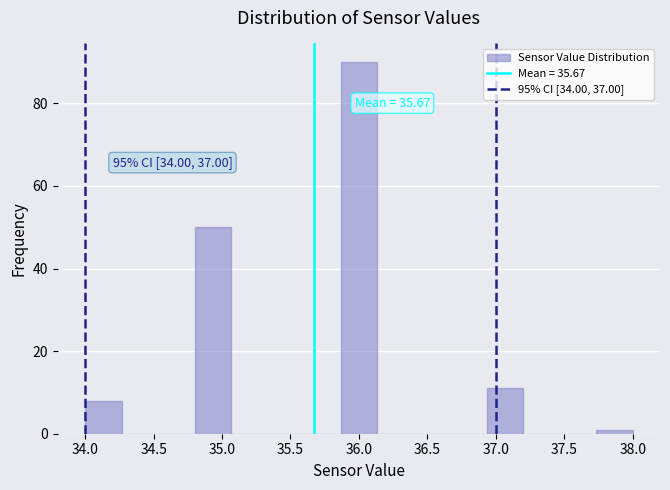

Over which range of the x-axis is the bar tallest?

35.85 to 36.15